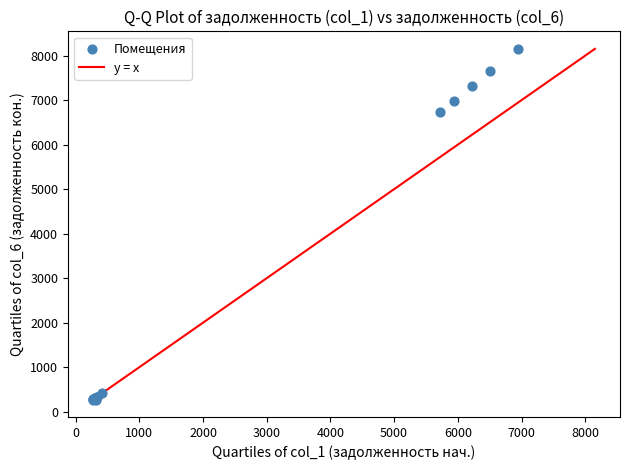

What Y value in the scatter plot is closest to 4212?

6729.5